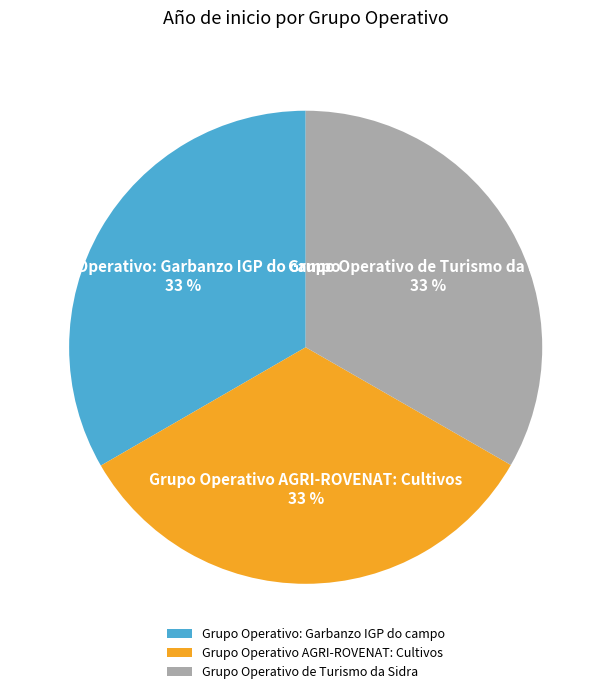

To the nearest percent, what is the combined percentage of Grupo Operativo: Garbanzo IGP do campo and Grupo Operativo de Turismo da Sidra?

67%